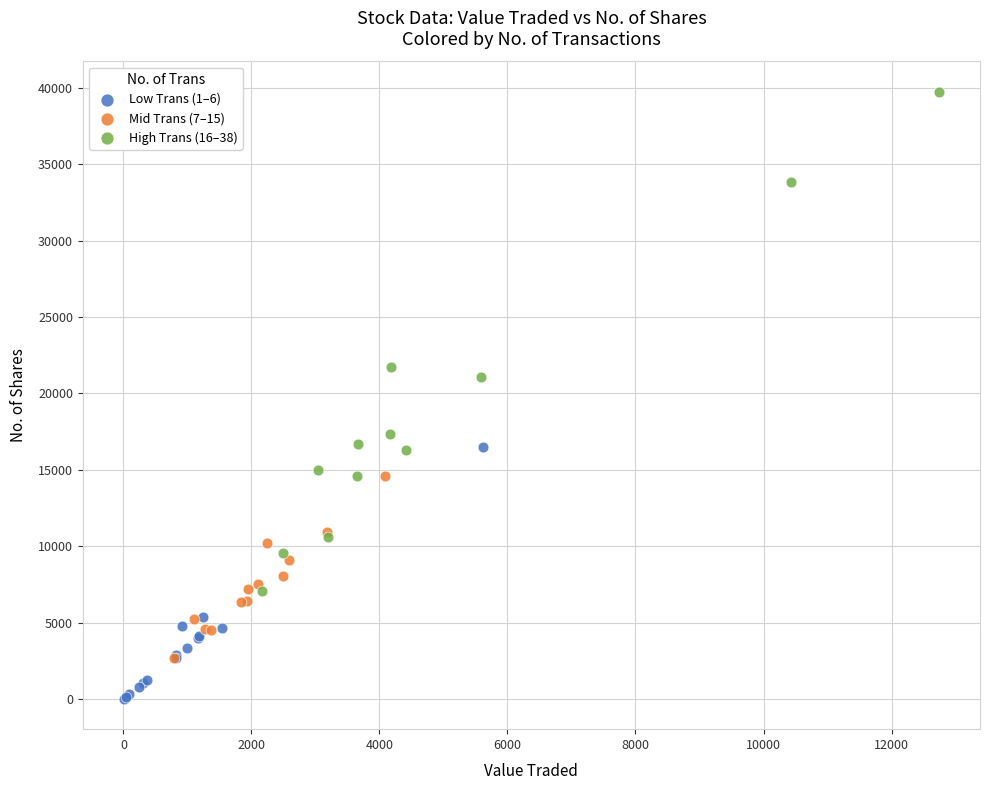

Which series has the widest spread of Y values?

High Trans (16–38)